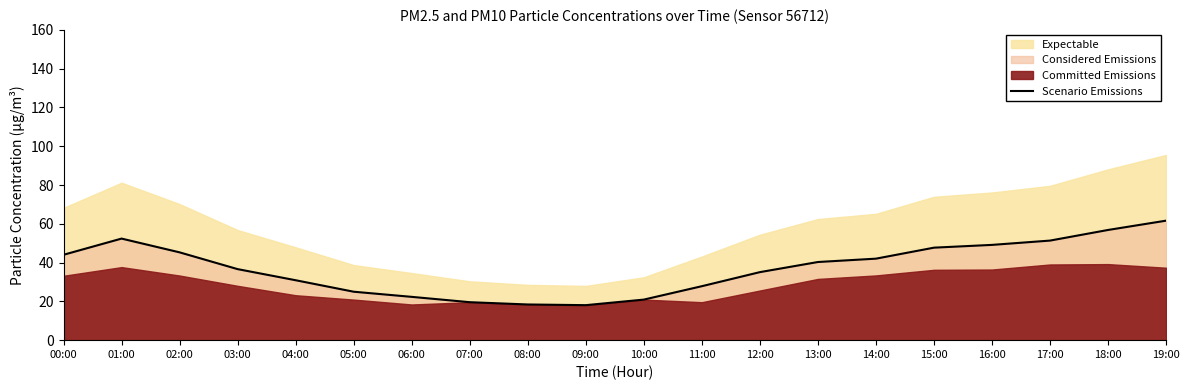

Reading left to right, extract all data points from this chart.

00:00=44.0	01:00=52.4	02:00=45.3	03:00=36.6	04:00=30.9	05:00=25.0	06:00=22.3	07:00=19.6	08:00=18.4	09:00=18.1	10:00=20.9	11:00=27.8	12:00=35.1	13:00=40.3	14:00=42.0	15:00=47.7	16:00=49.1	17:00=51.4	18:00=56.8	19:00=61.6